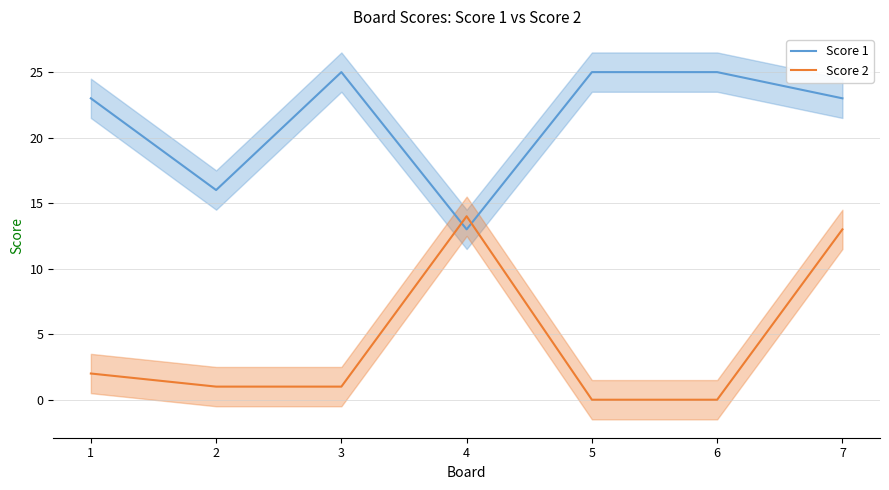

Rank the series by their average value, from lowest to highest.

Score 2, Score 1